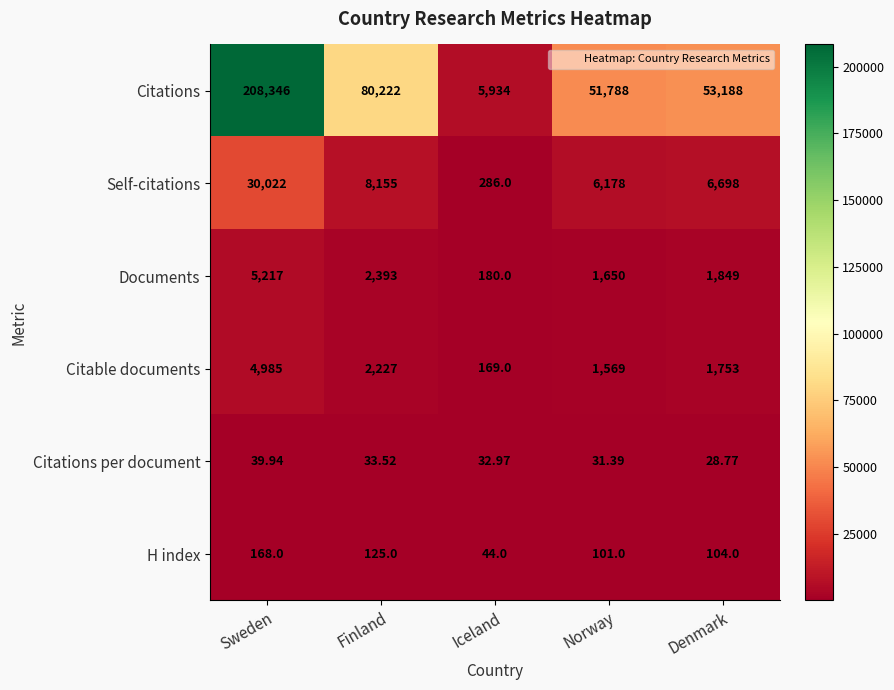

Which category has the lowest value across all series?

Denmark